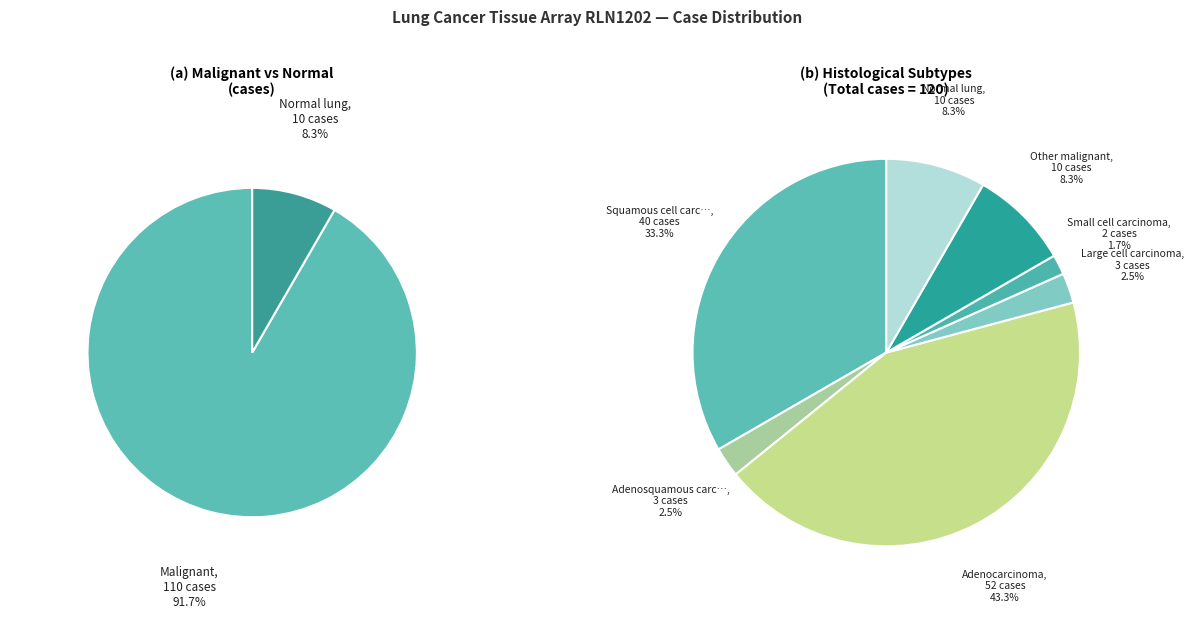

Count the number of slices in the pie.

7